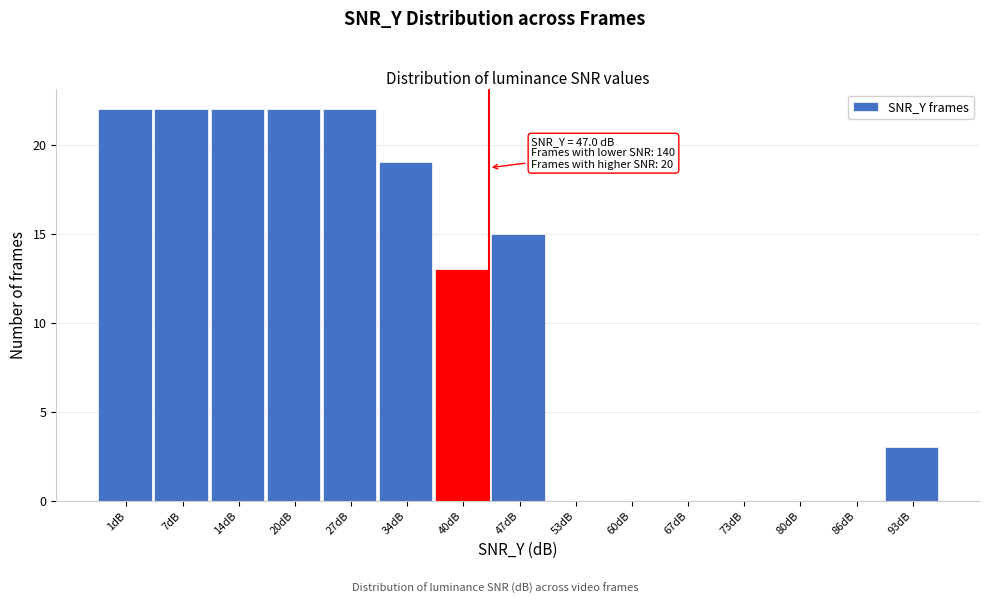

Reading left to right, extract all data points from this chart.

1dB=22	7dB=22	14dB=22	20dB=22	27dB=22	34dB=19	40dB=13	47dB=15	53dB=0	60dB=0	67dB=0	73dB=0	80dB=0	86dB=0	93dB=3